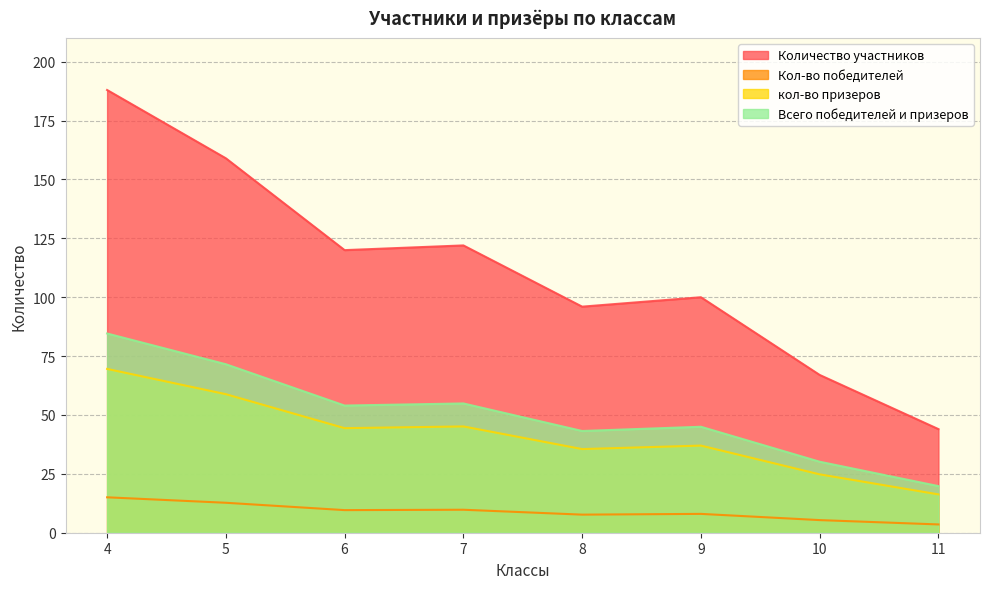

True or false: Кол-во победителей and Количество участников cross at least once.

False